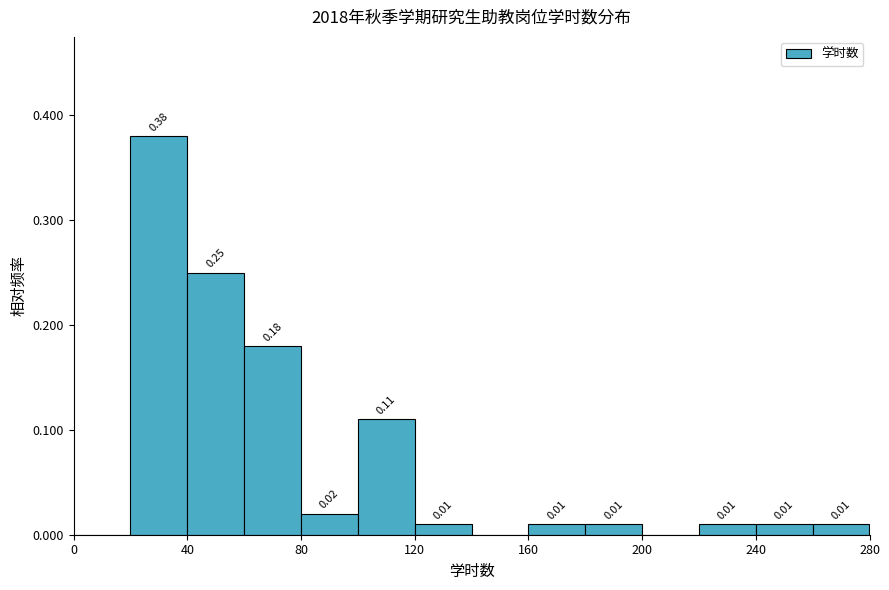

Which range on the x-axis has the tallest bar?

20 to 40